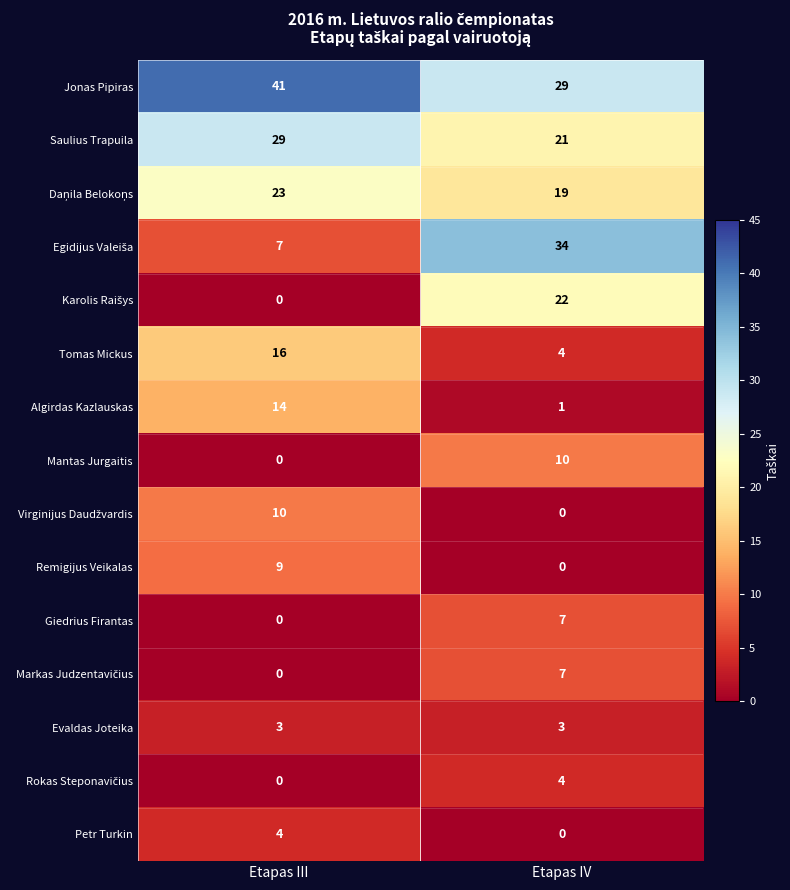

What is the difference between the highest and lowest values at Etapas IV?

34